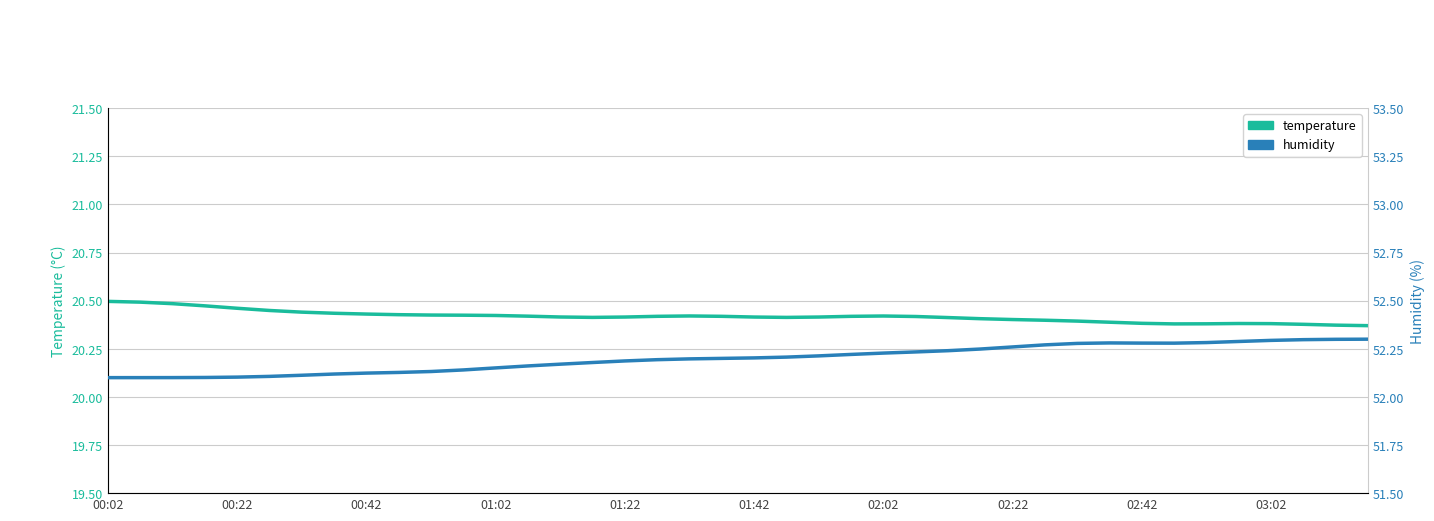

How many data points does each series have?

40